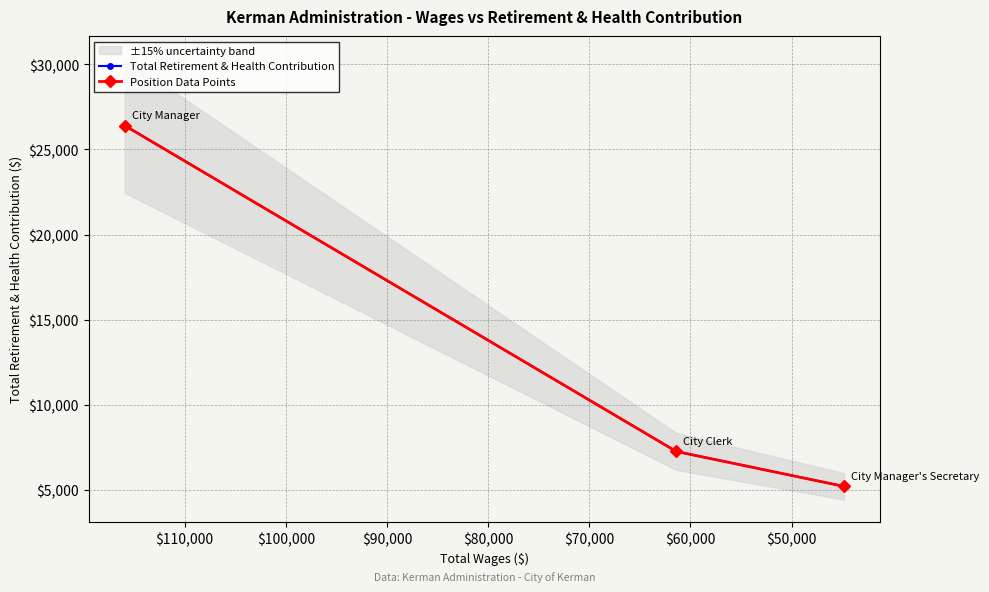

Which series has the largest total across all categories?

Total Retirement & Health Contribution